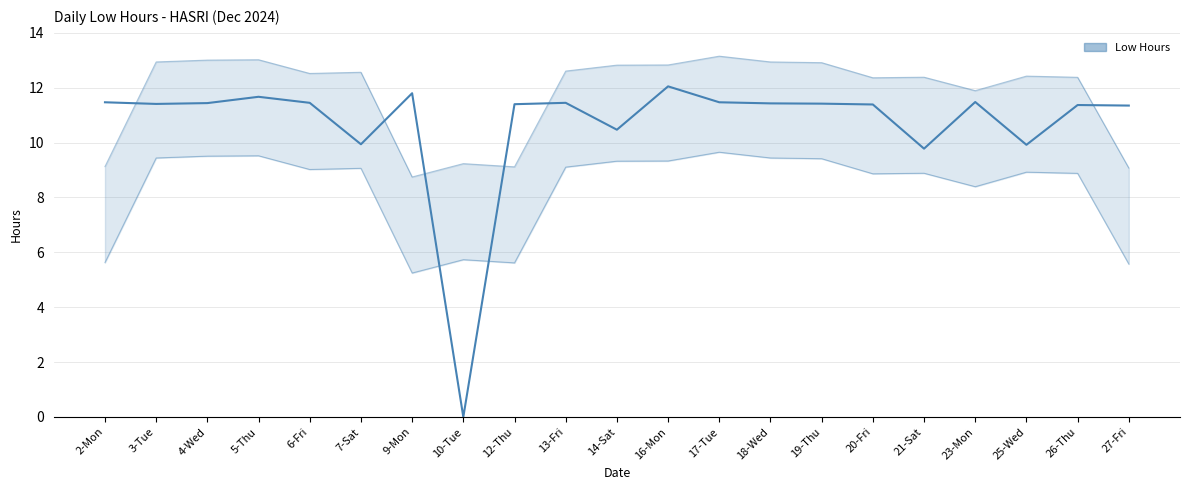

What is the greatest value displayed?

12.1